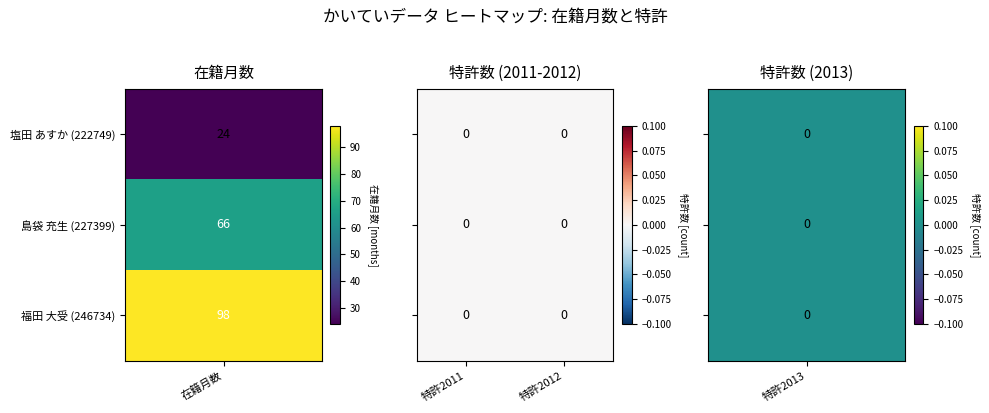

Reading left to right, transcribe all the data shown in this chart.

222749: 24	0	0	0
227399: 66	0	0	0
246734: 98	0	0	0